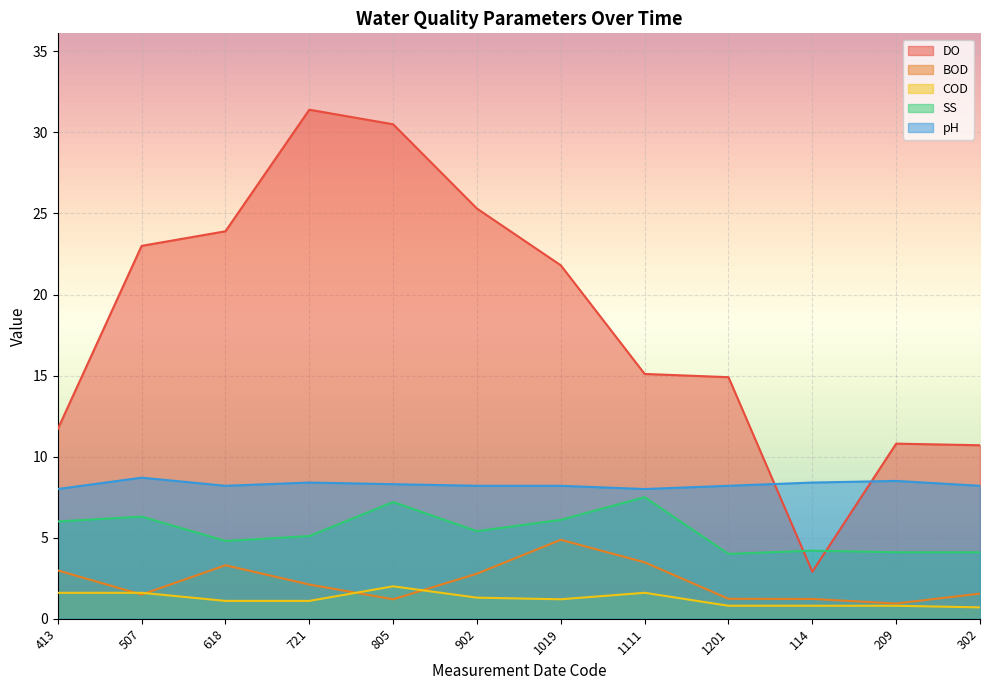

At which category is the sum across all series the highest?

805